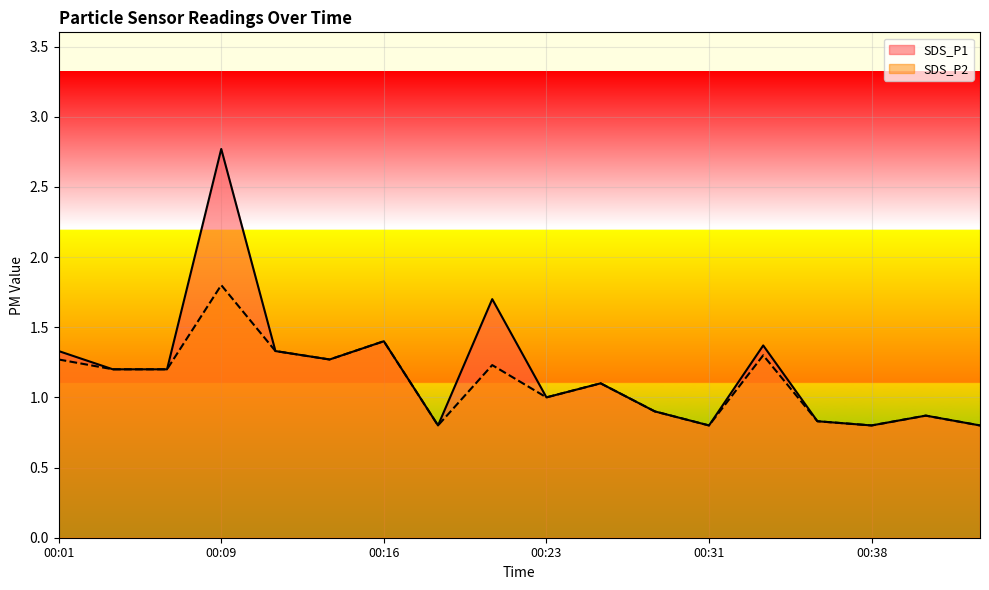

What is the value of the SDS_P2 point at the 10th from the left?

1.0